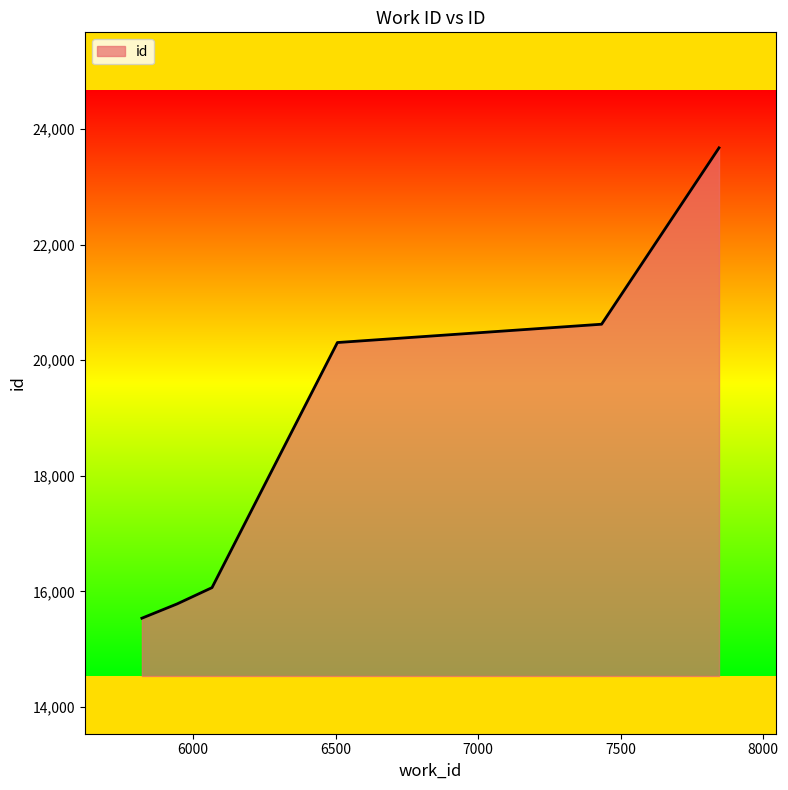

True or false: there are more than 0 points higher than both neighbors.

False